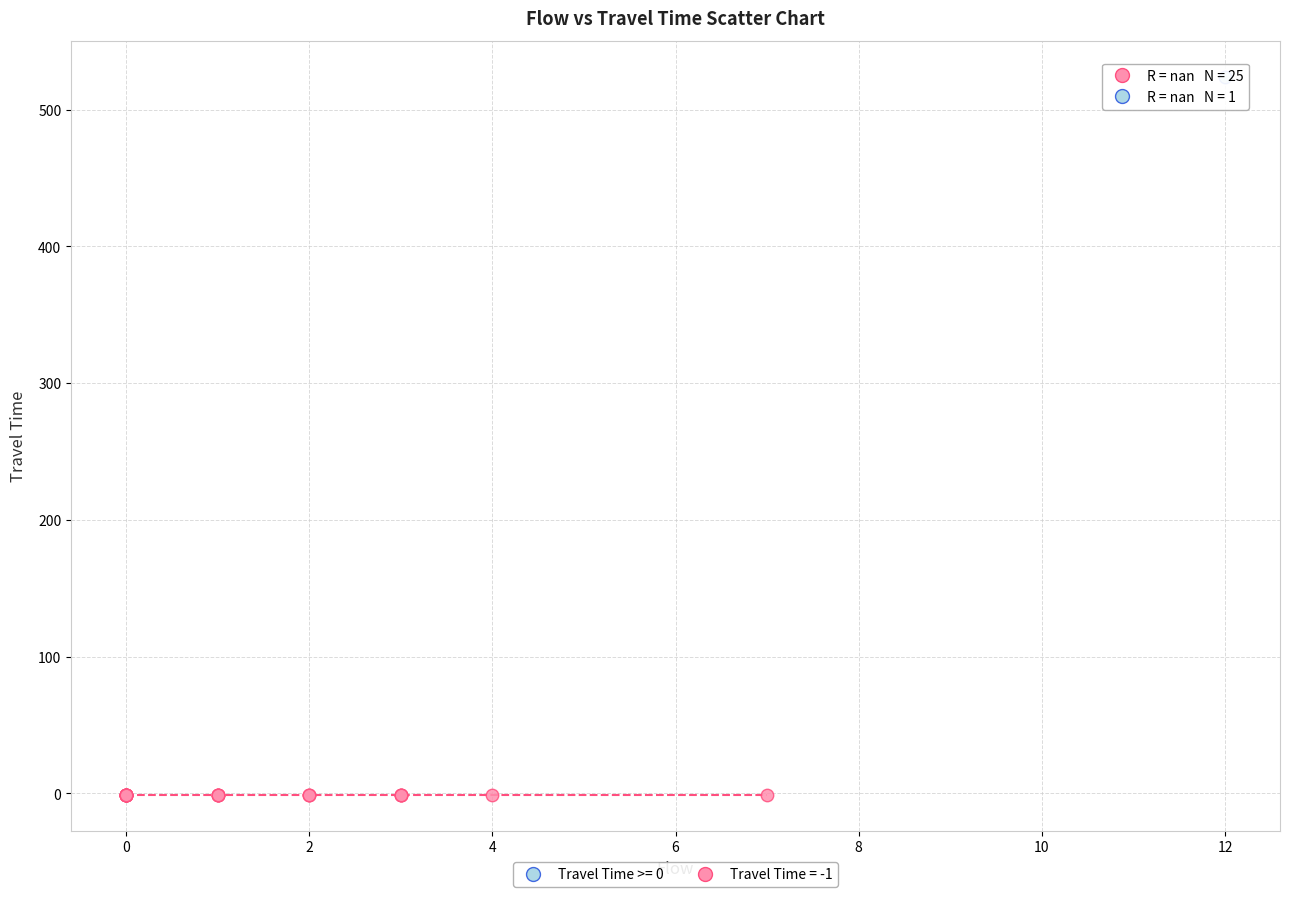

Which series reaches the maximum Y coordinate?

Travel Time >= 0